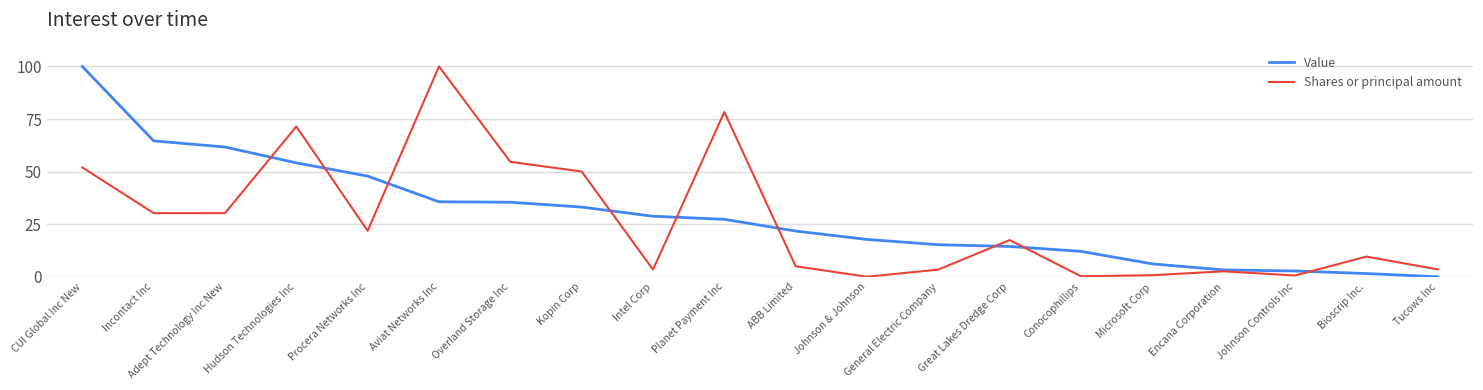

What position from the right is ABB Limited?

10